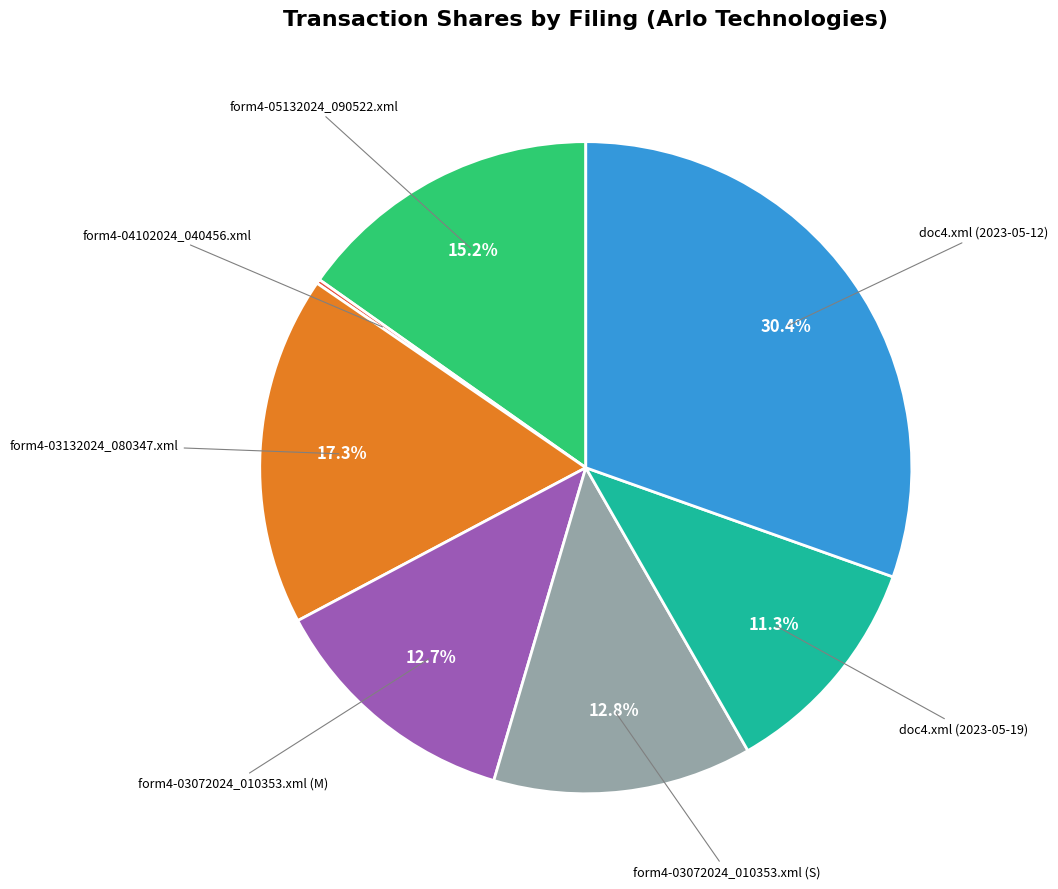

Does any single category account for the majority?

No